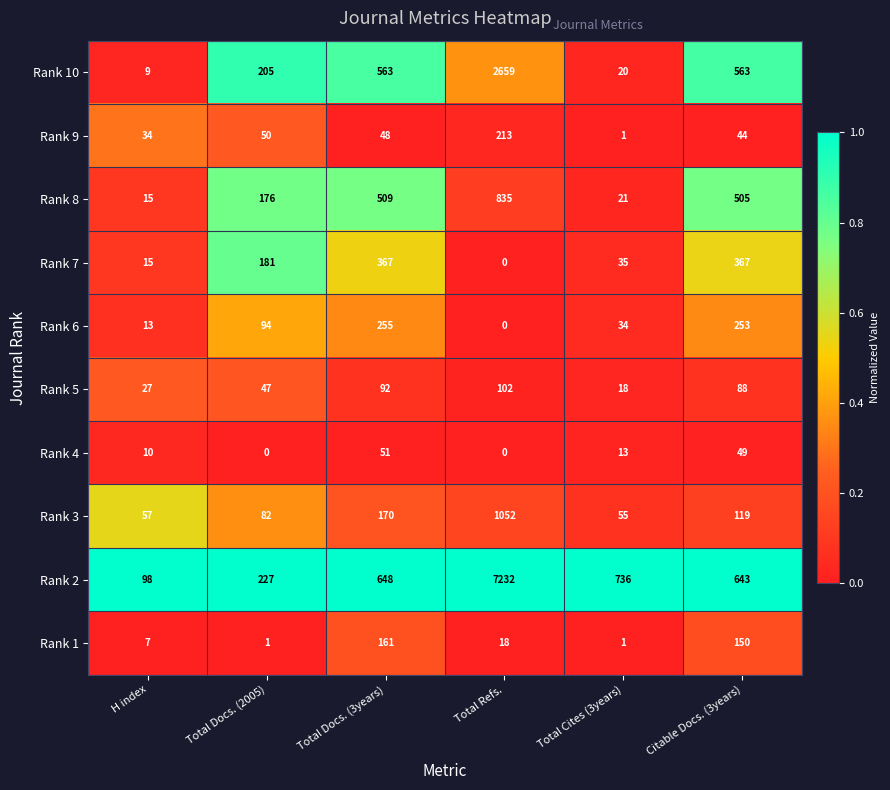

Which series has the largest total across all categories?

Rank 2